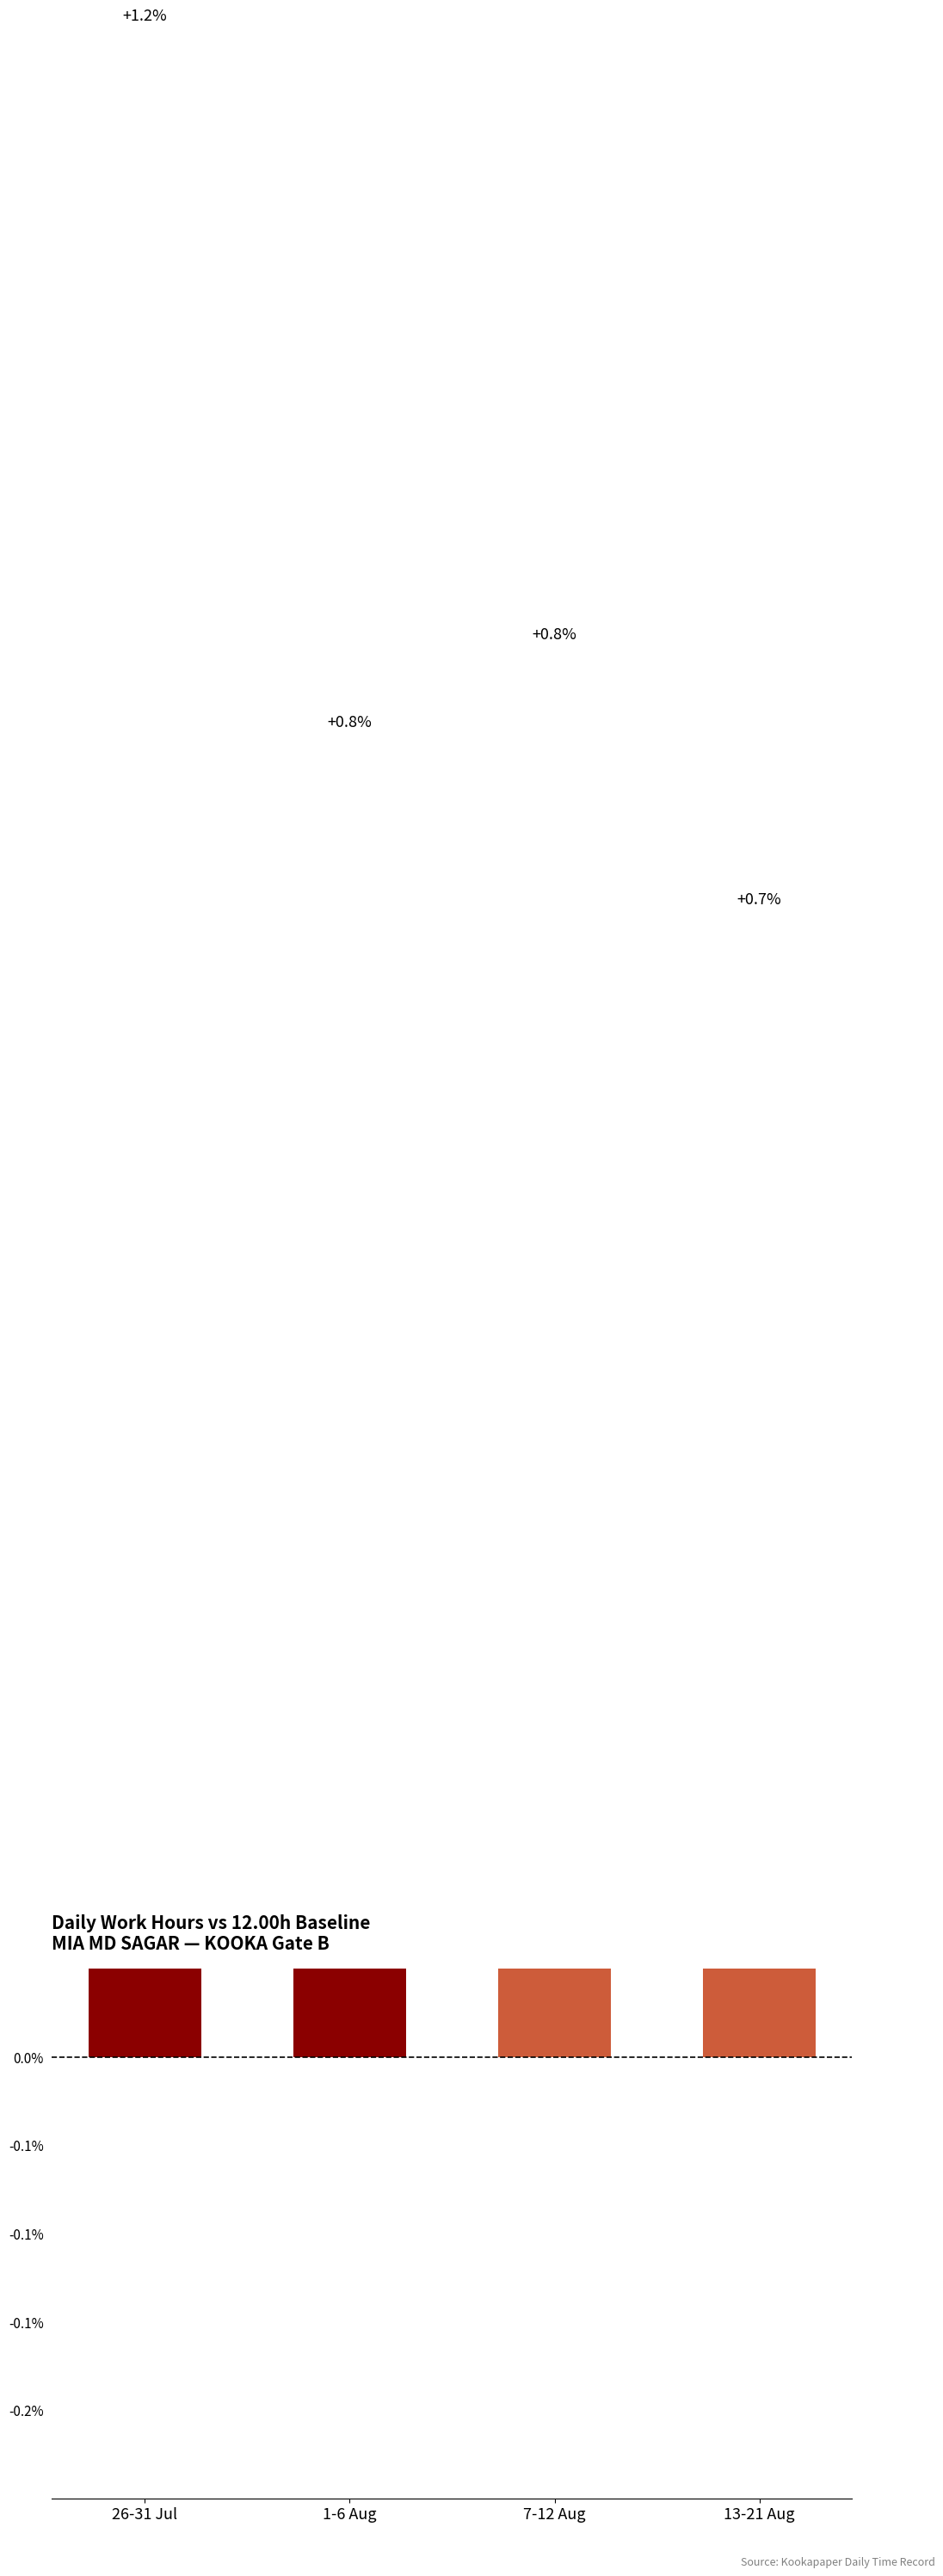

What is the value of the 2nd bar from the left?

0.8